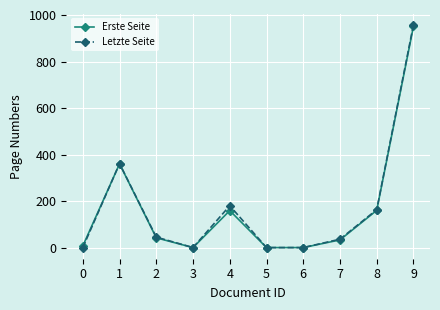

True or false: Erste Seite has more than 2 interior local peaks.

False